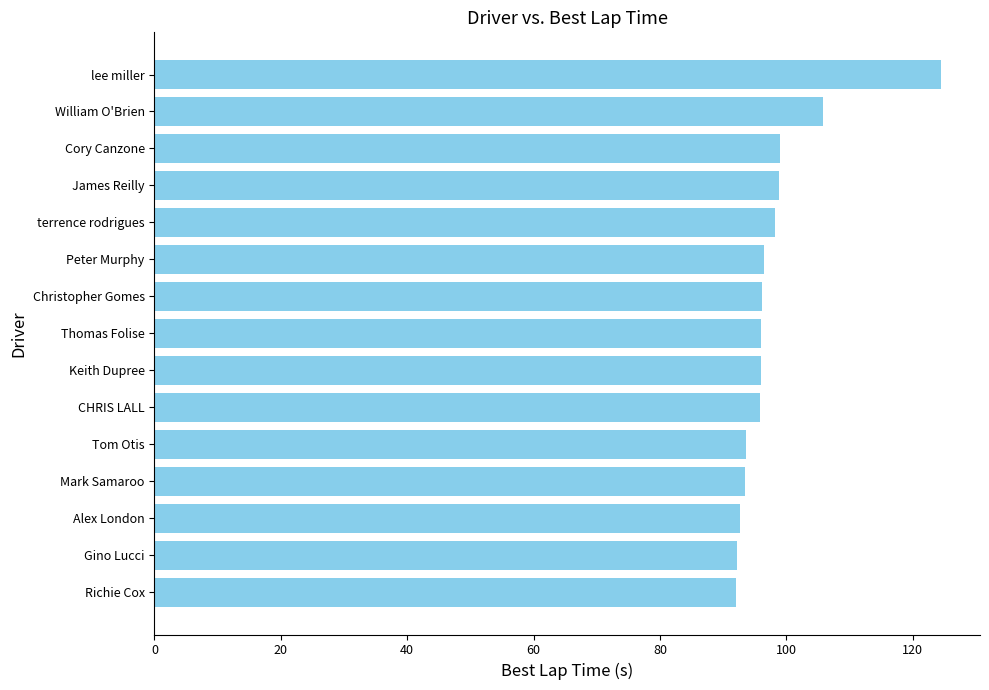

Where is the data nearest to the value 108?

William O'Brien